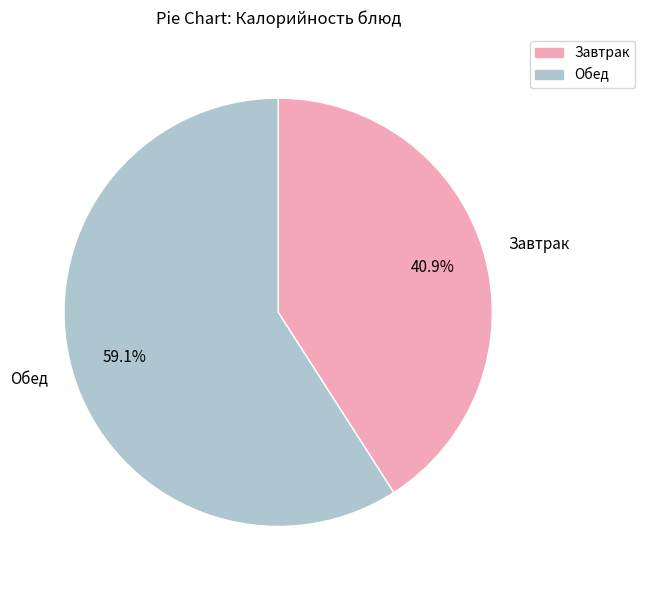

Which category accounts for the majority?

Обед